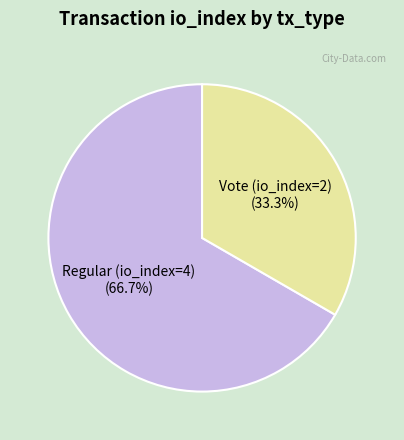

Does any single category account for the majority?

Yes